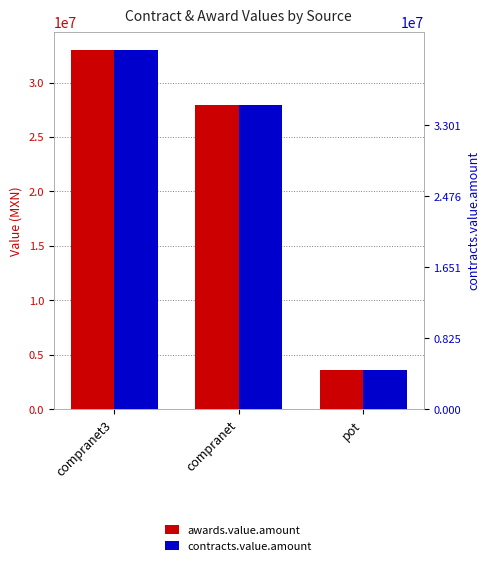

The awards.value.amount series shows 5039163.8 at pot. True or false?

False